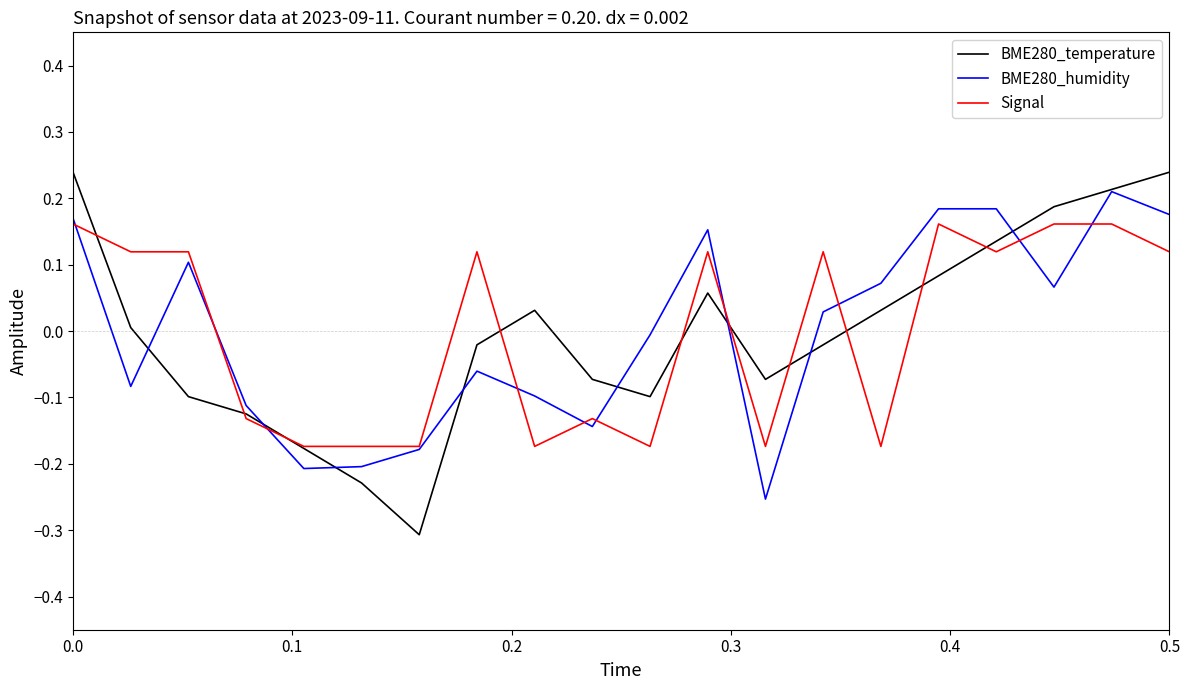

Which series has the largest range (max minus min)?

BME280_temperature